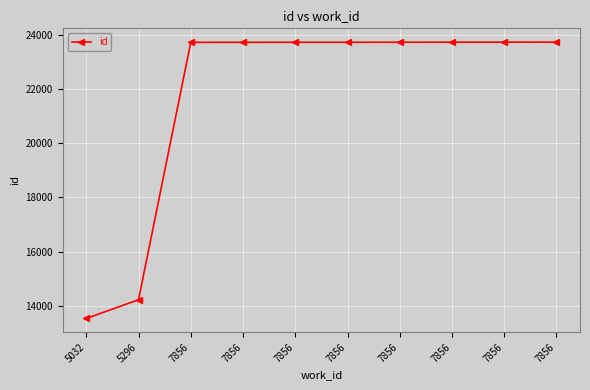

List the labels in order of value, largest first.

7856, 7856, 7856, 7856, 7856, 7856, 7856, 7856, 5296, 5032